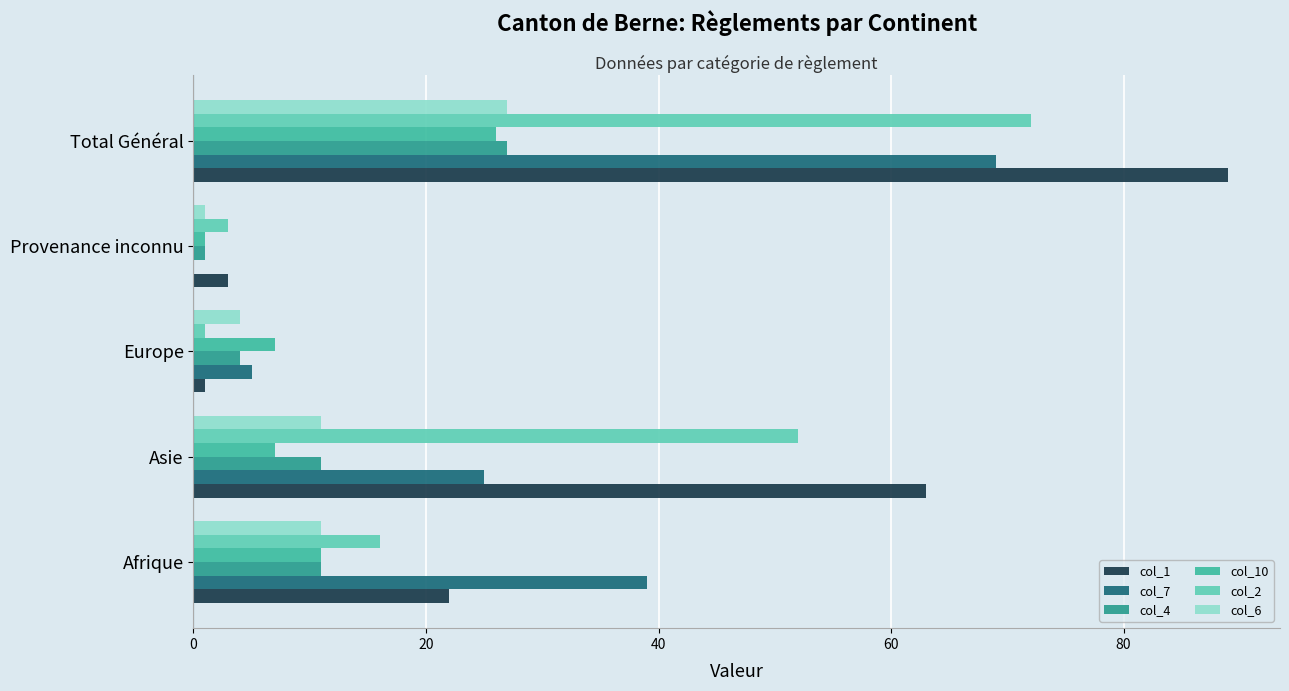

What is the total value across all series at Afrique?

110